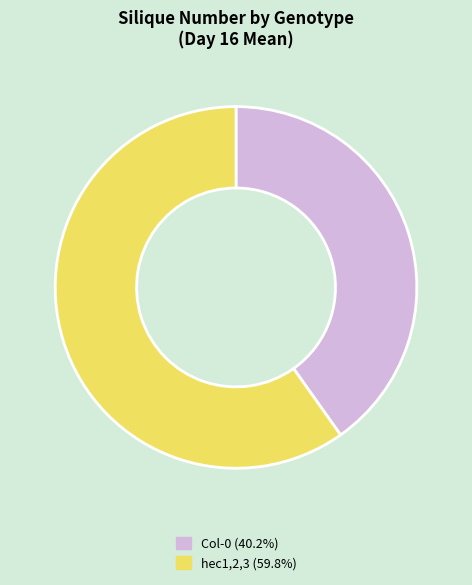

Is the sum of Col-0 (40.2%) and hec1,2,3 (59.8%) greater than half?

Yes